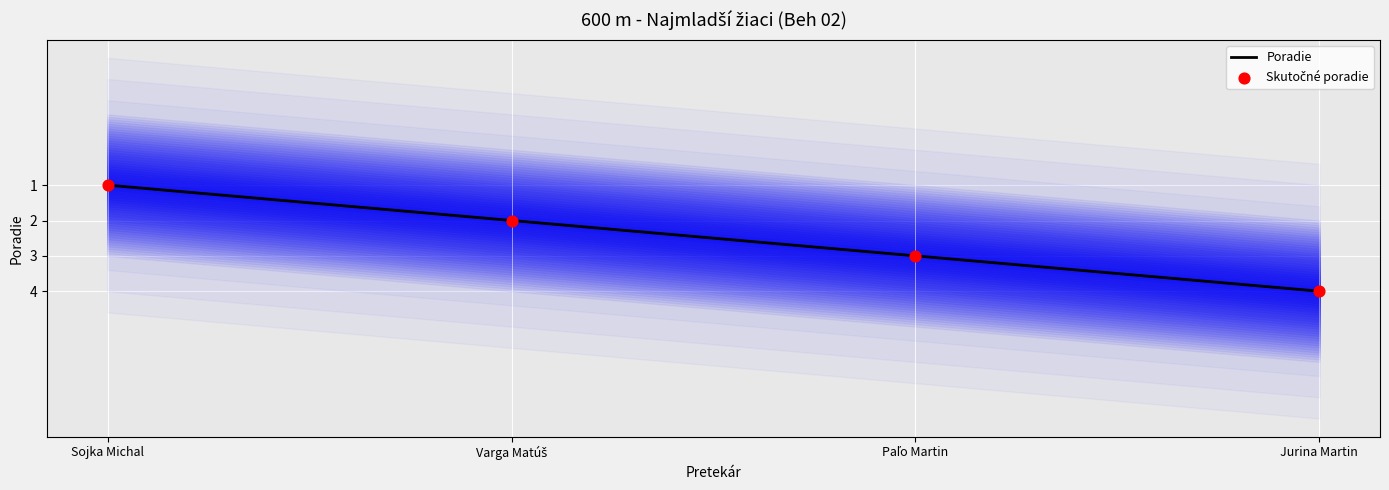

At how many categories does at least one series exceed 1?

3